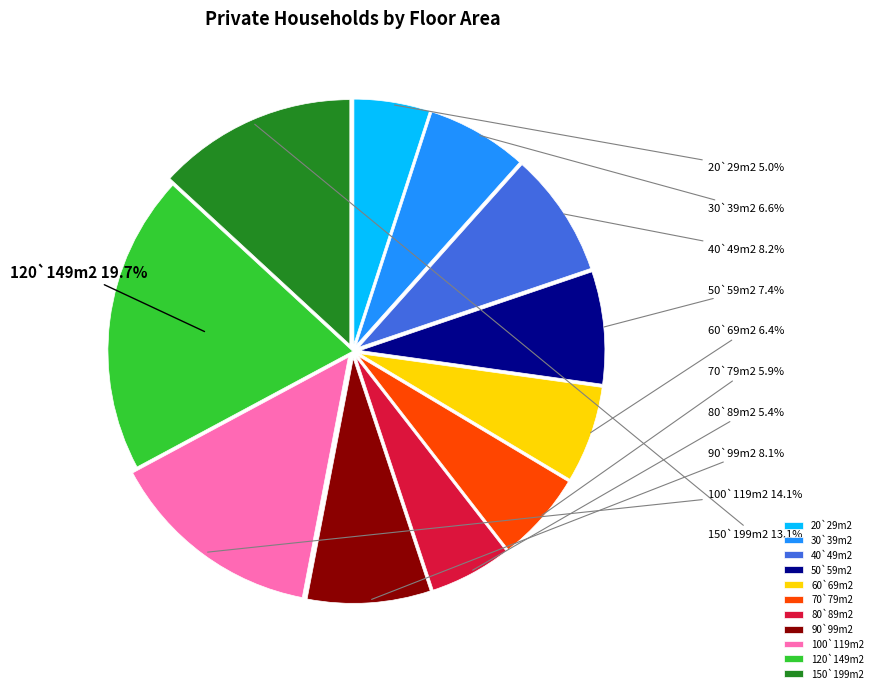

To the nearest percent, what is the difference between the 100`119m2 and 80`89m2 slice percentages?

9%